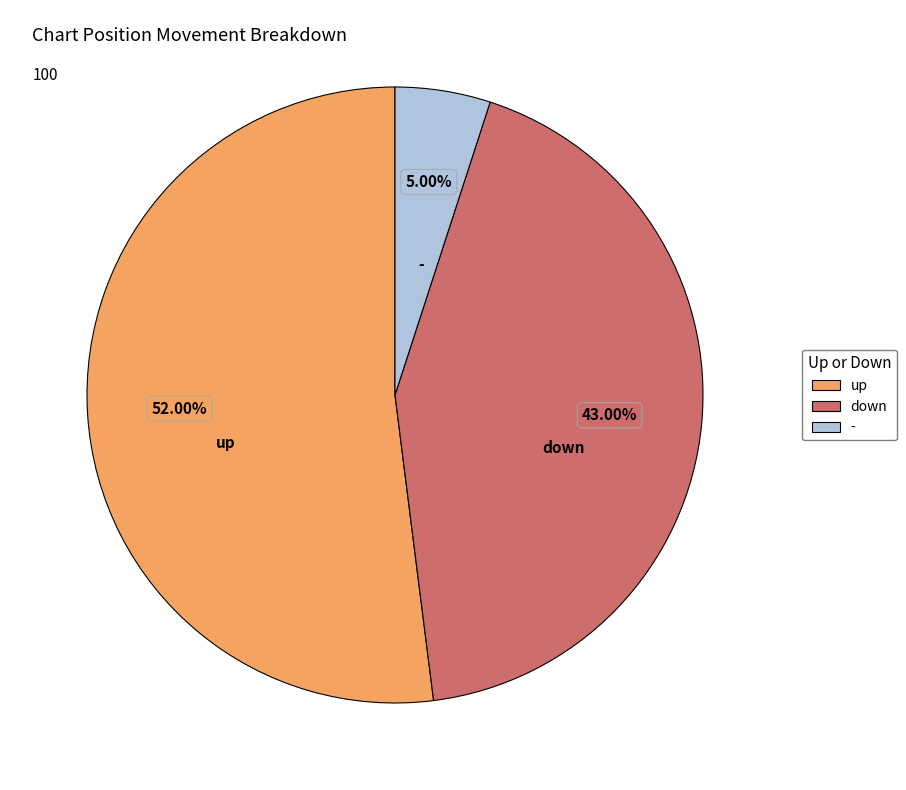

Approximately how many times larger is the value at up compared to -?

10.4